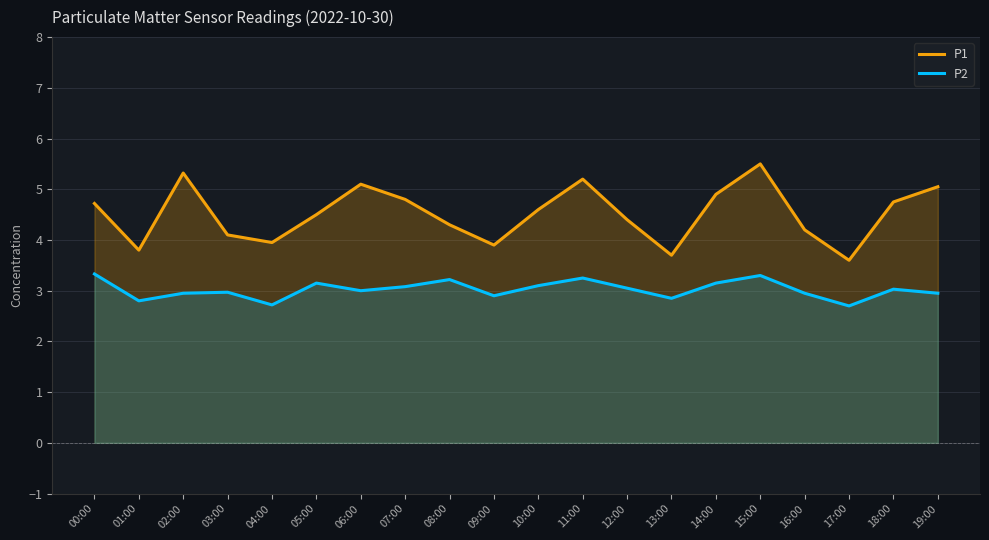

At 08:00, list the series in order from smallest to largest.

P2, P1